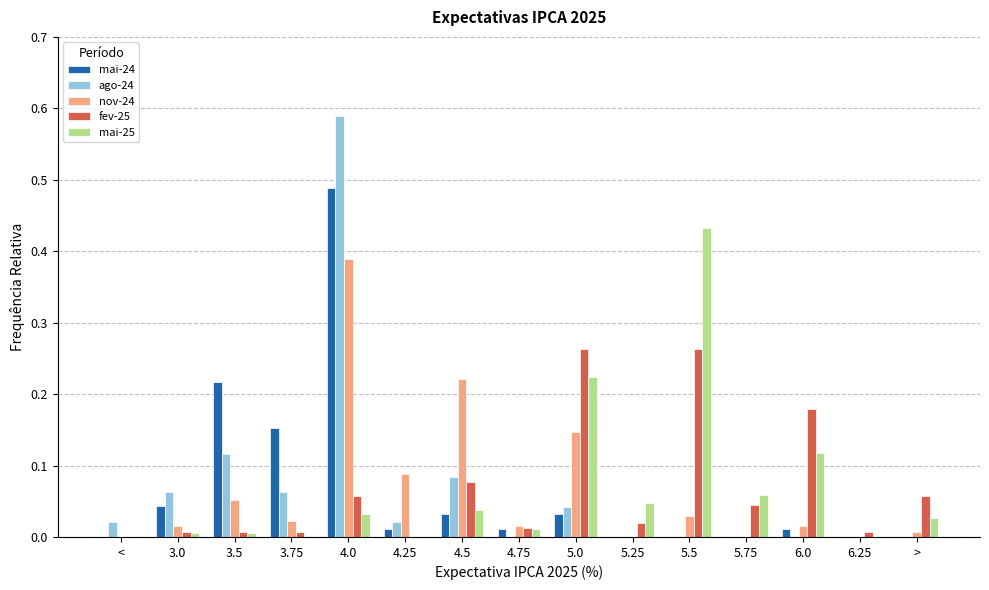

The ago-24 series shows 0.3 at 5.75. True or false?

False